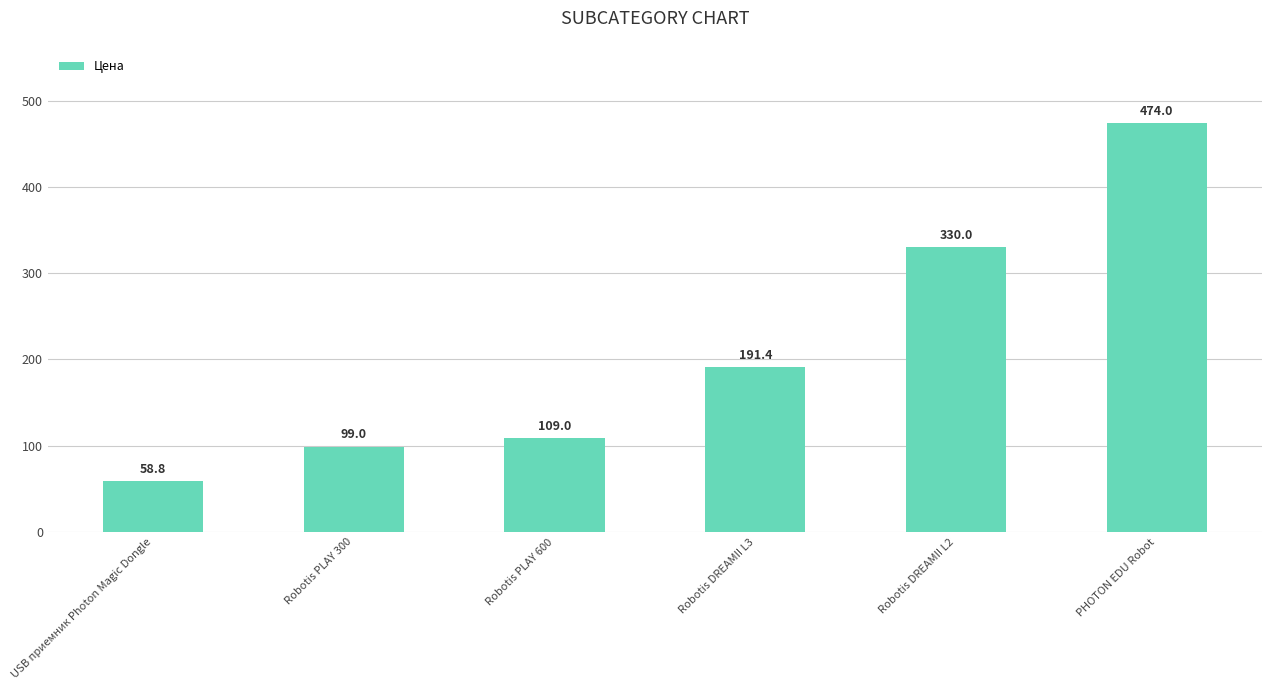

Reading left to right, extract all data points from this chart.

USB приемник Photon Magic Dongle=58.8	Robotis PLAY 300=99.0	Robotis PLAY 600=109.0	Robotis DREAMII L3=191.4	Robotis DREAMII L2=330.0	PHOTON EDU Robot=474.0